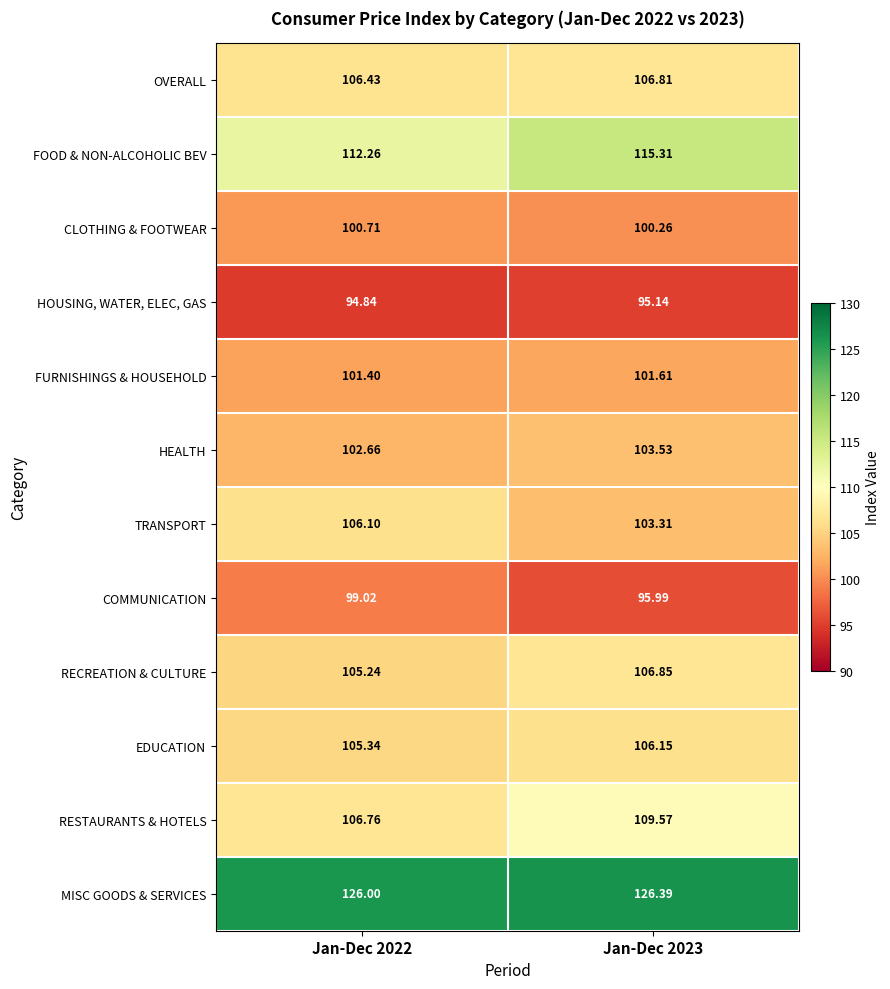

Which series has the widest spread of values?

FOOD & NON-ALCOHOLIC BEV